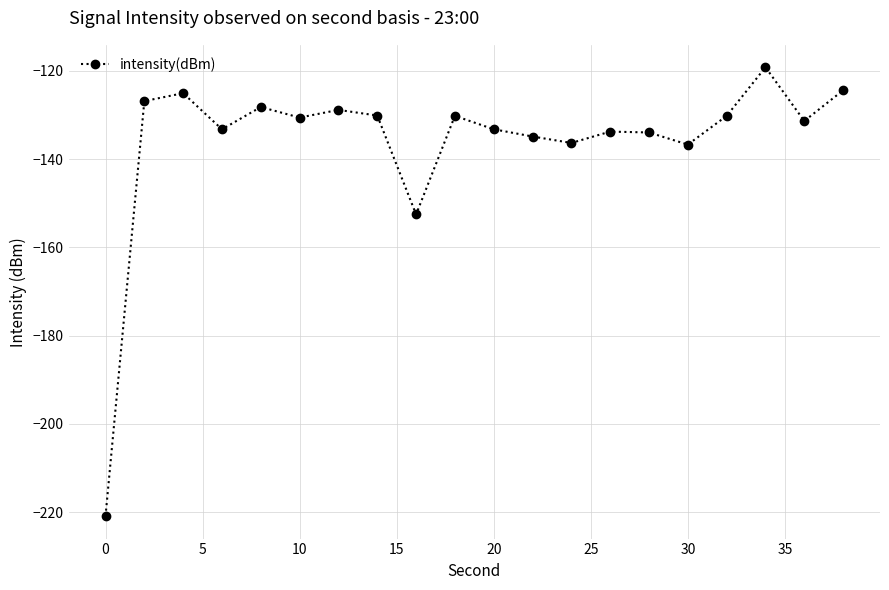

What is the average value?

-136.0